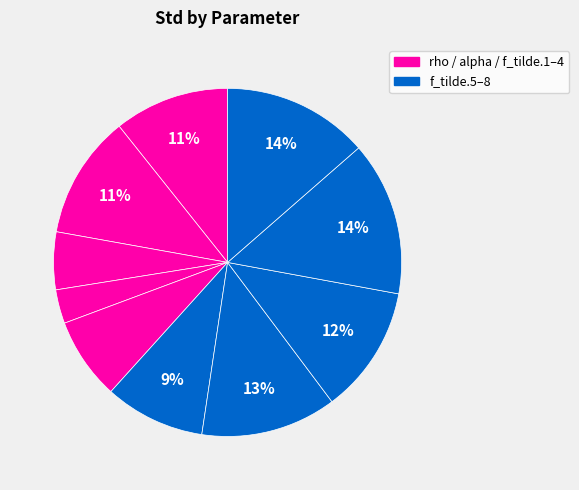

To the nearest percent, what is the difference between the largest and smallest slice percentages?

11%